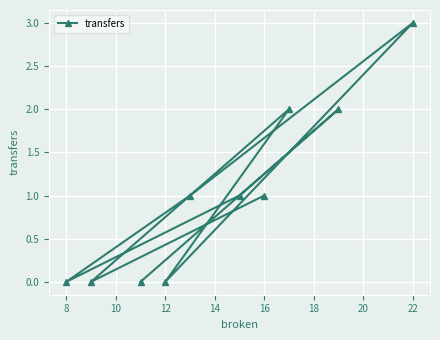

Reading left to right, what are all the values shown in this chart?

0	0	0	0	1	1	1	2	2	3